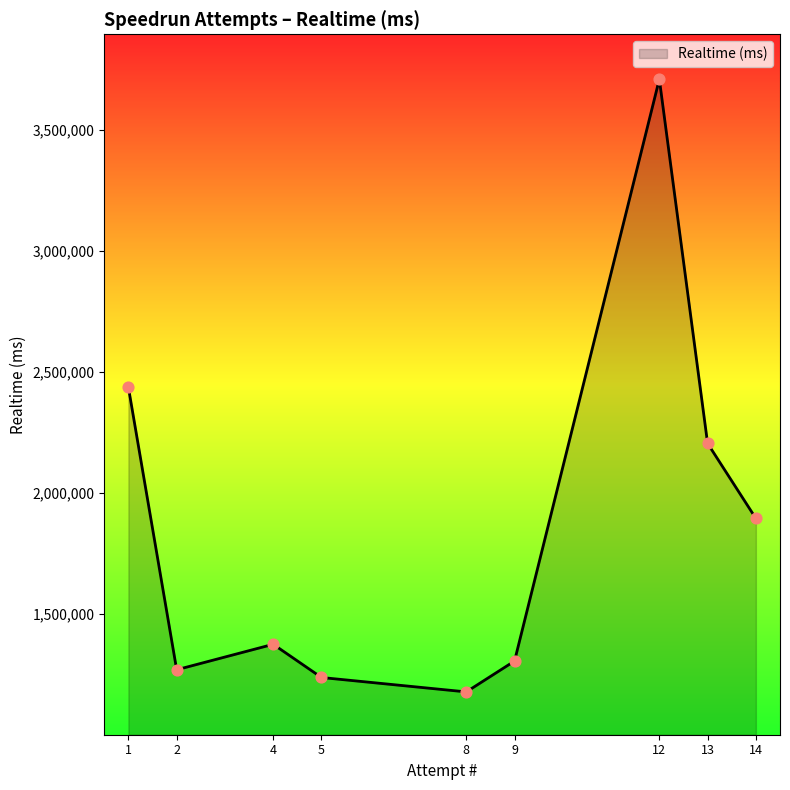

What is the change in value from 8 to 12?

+2531089